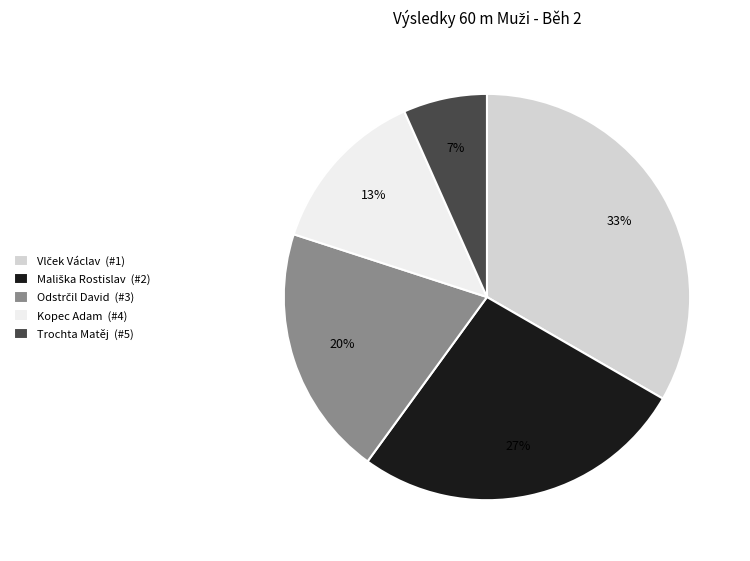

To the nearest percent, what is the average slice percentage?

20%